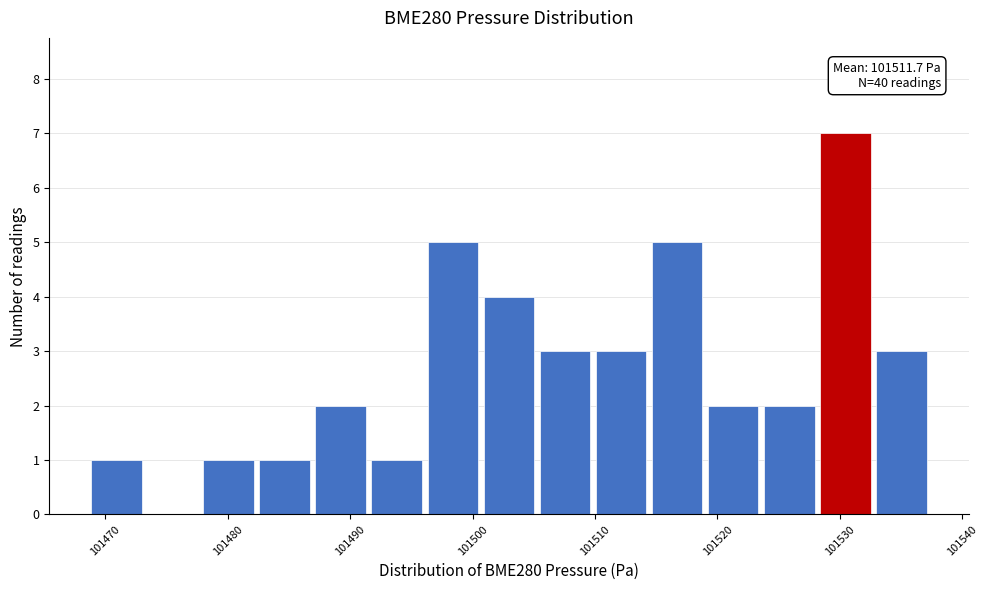

Which range on the x-axis has the tallest bar?

101528 to 101533